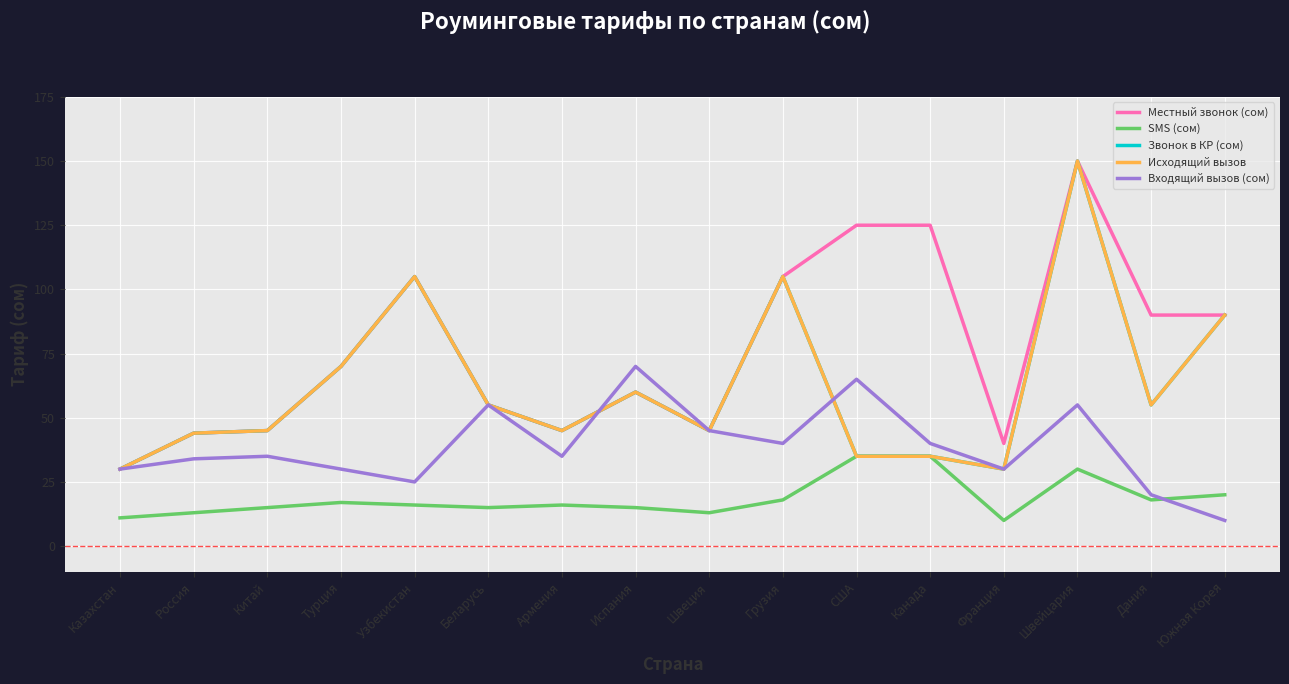

Is it true that Исходящий вызов equals 45 at Армения?

True